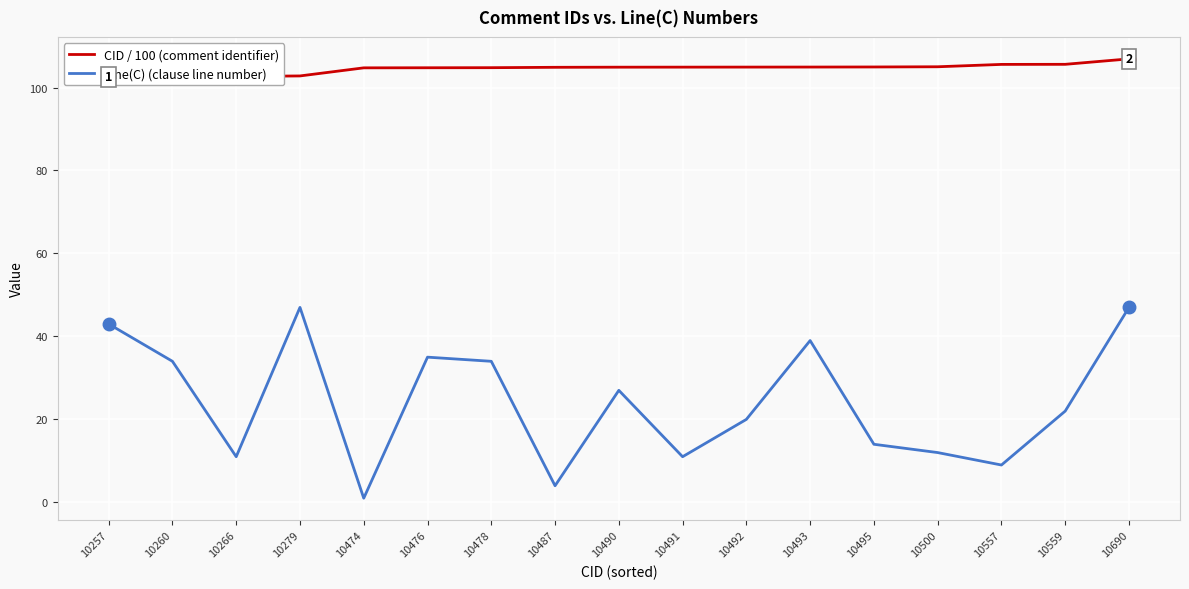

True or false: CID / 100 and Line(C) intersect in this chart.

False